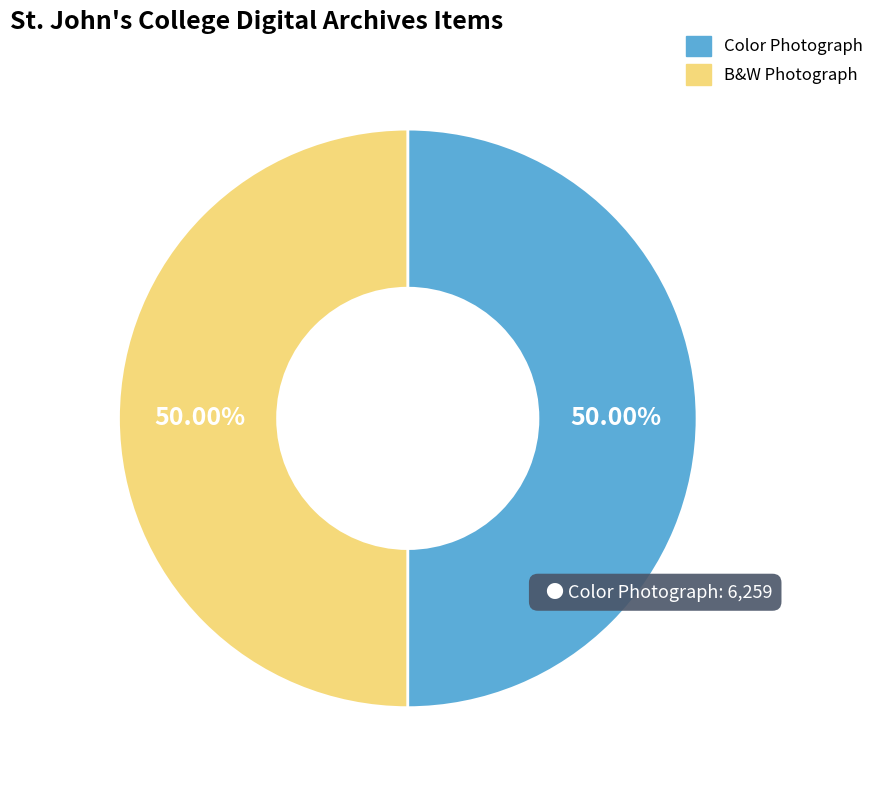

To the nearest percent, what is the average slice percentage?

50%